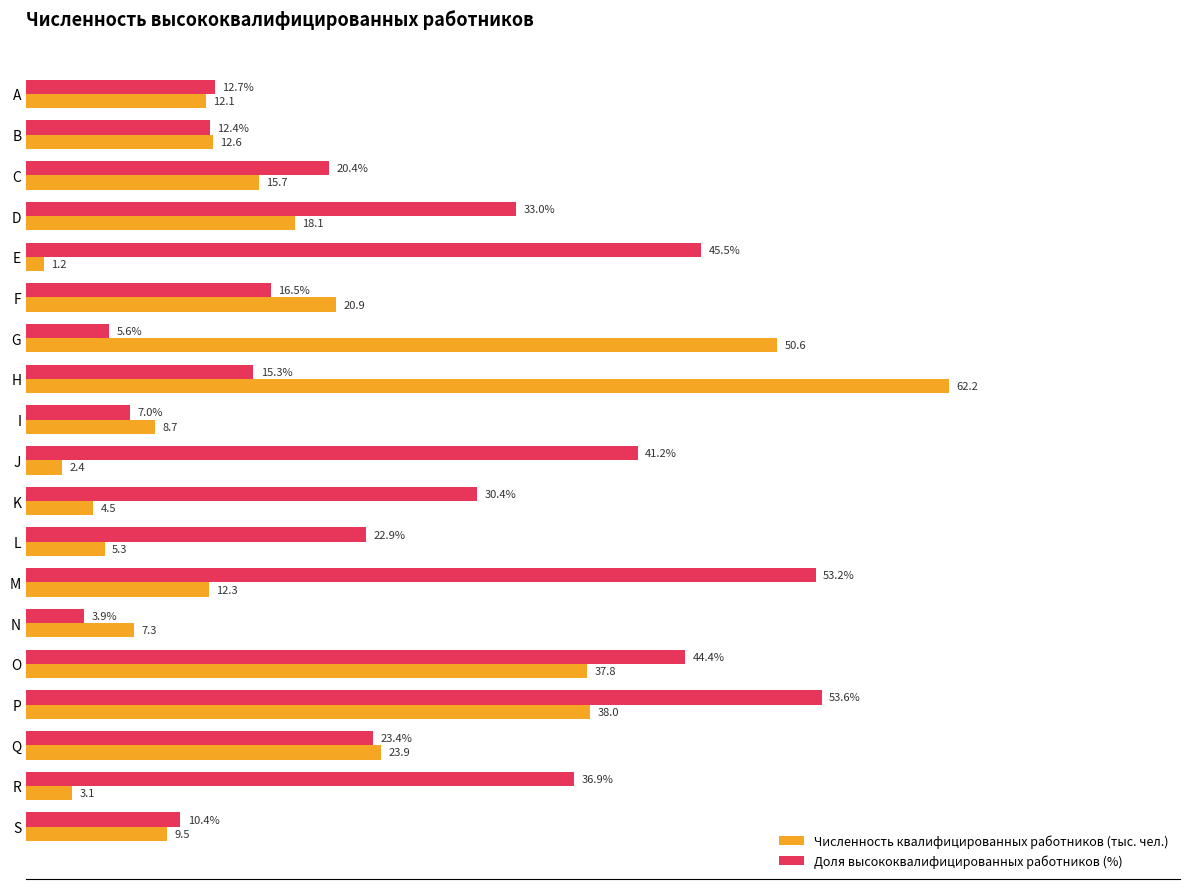

At which label is Численность квалифицированных работников (тыс. чел.) closest to 31?

O